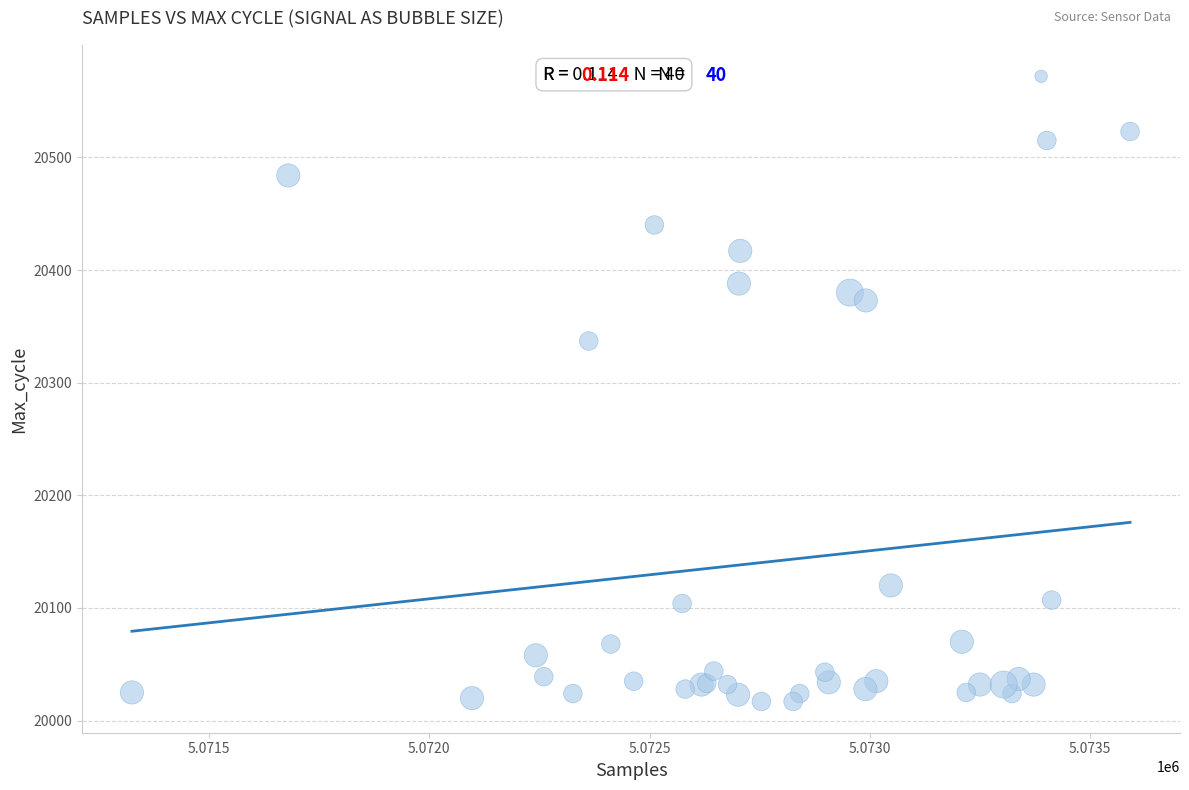

What Y value in the scatter plot is closest to 20294?

20337